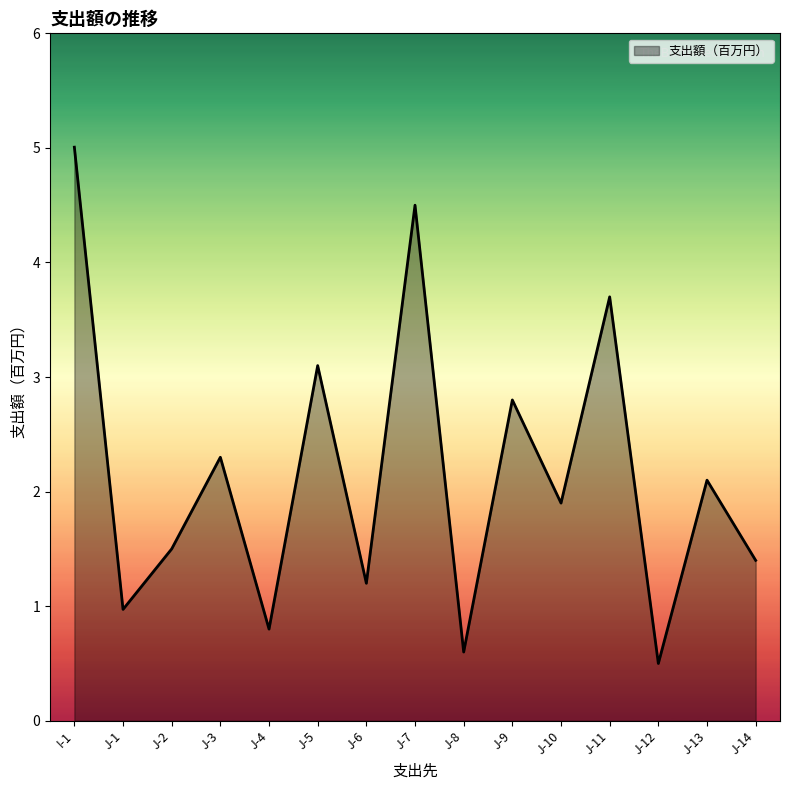

What is the approximate value at J-2?

1.5